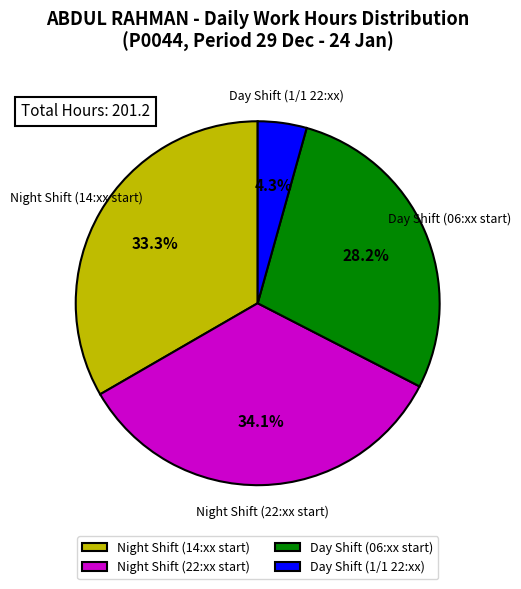

Does Day Shift (06:xx start) account for over 50% of the chart?

No